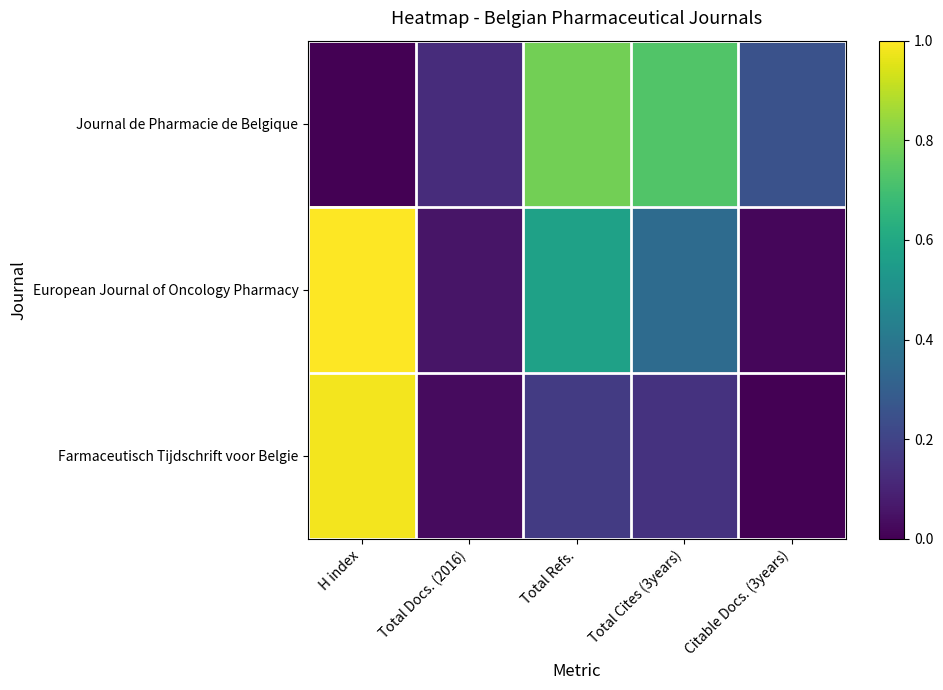

Reading right to left, extract all data points from this chart.

Journal de Pharmacie de Belgique: Citable Docs. (3years)=0.3	Total Cites (3years)=0.7	Total Refs.=0.8	Total Docs. (2016)=0.1	H index=0.0
European Journal of Oncology Pharmacy: Citable Docs. (3years)=0.0	Total Cites (3years)=0.3	Total Refs.=0.6	Total Docs. (2016)=0.1	H index=1.0
Farmaceutisch Tijdschrift voor Belgie: Citable Docs. (3years)=0.0	Total Cites (3years)=0.1	Total Refs.=0.2	Total Docs. (2016)=0.0	H index=1.0